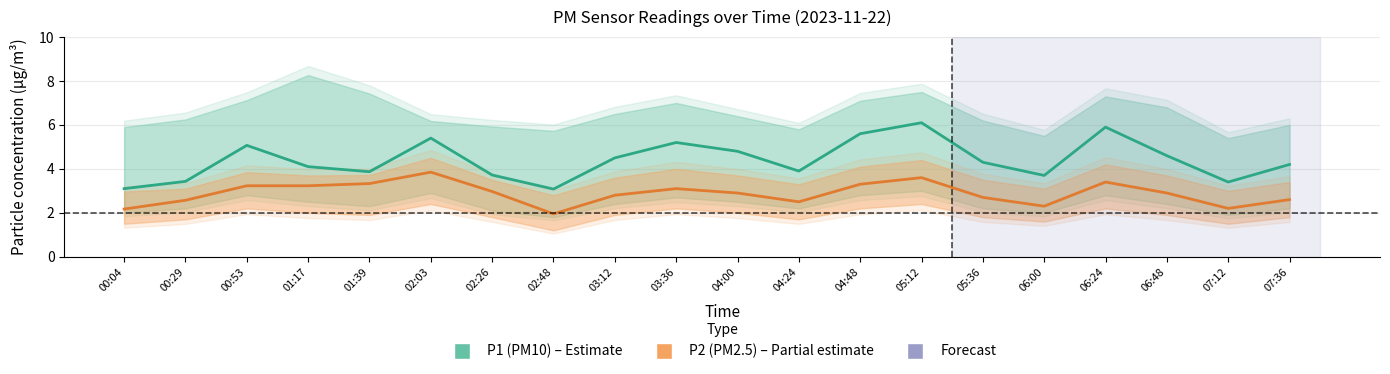

Which series has the widest spread of values?

P1 (PM10)